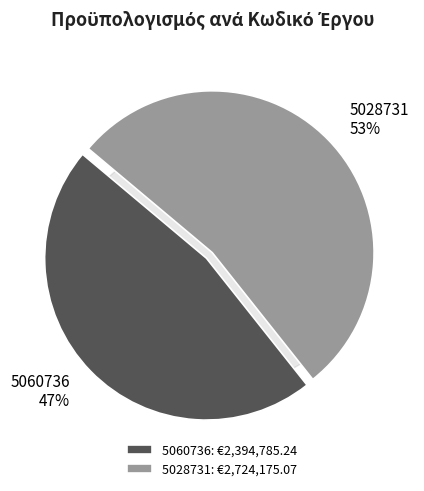

To the nearest percent, what is the average slice percentage?

50%